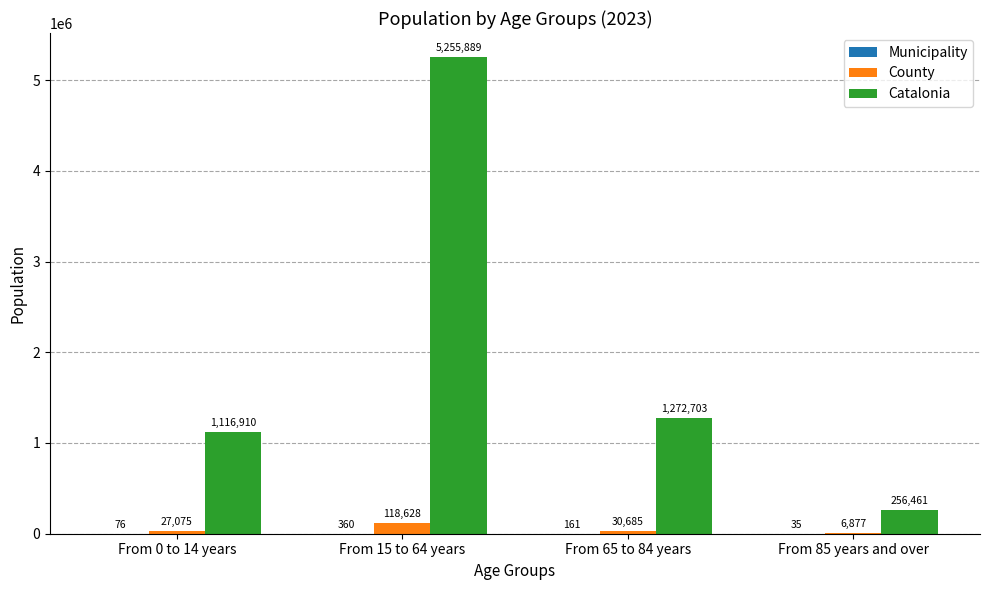

What is the maximum value shown in the chart?

5255889